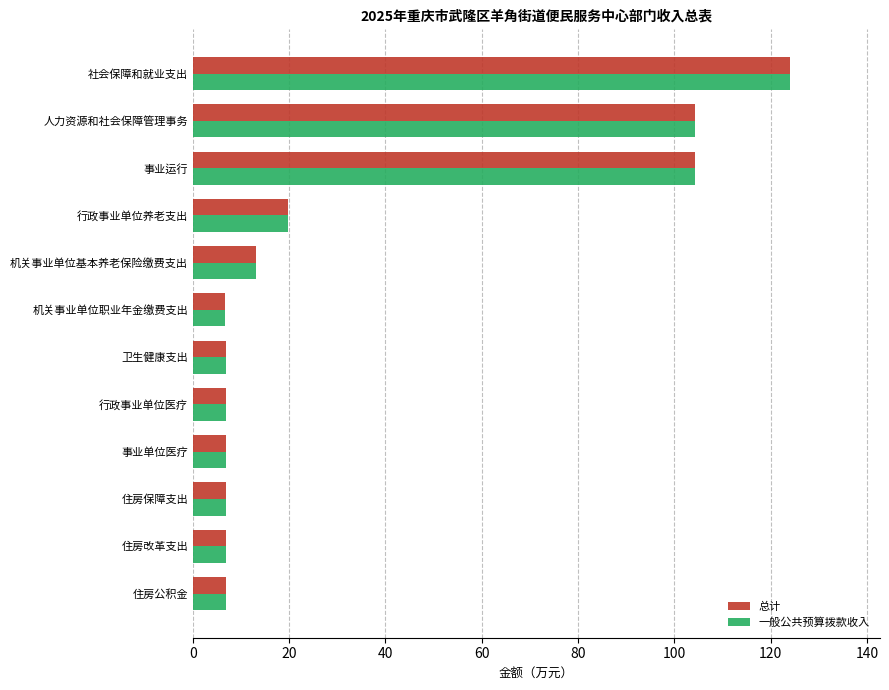

Is it true that 总计 equals 6.8 at 住房改革支出?

True